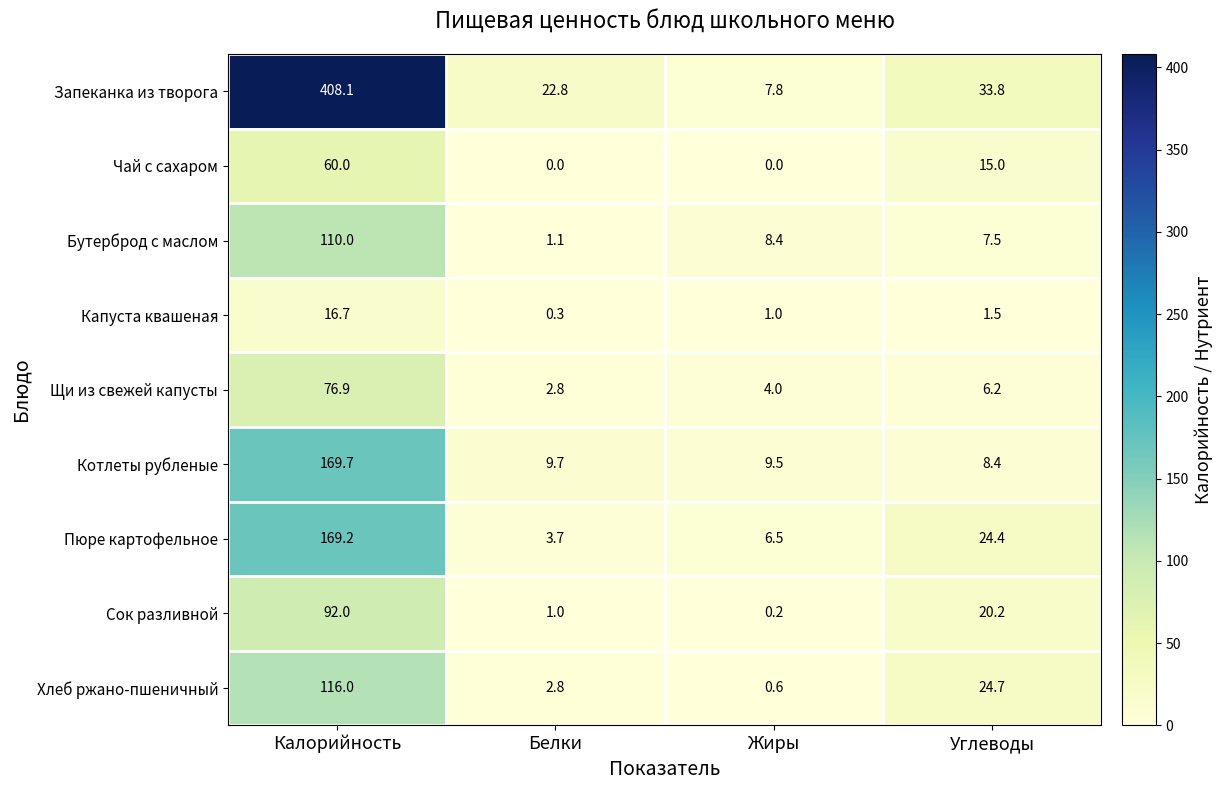

How many values in the Хлеб ржано-пшеничный series exceed 24?

2